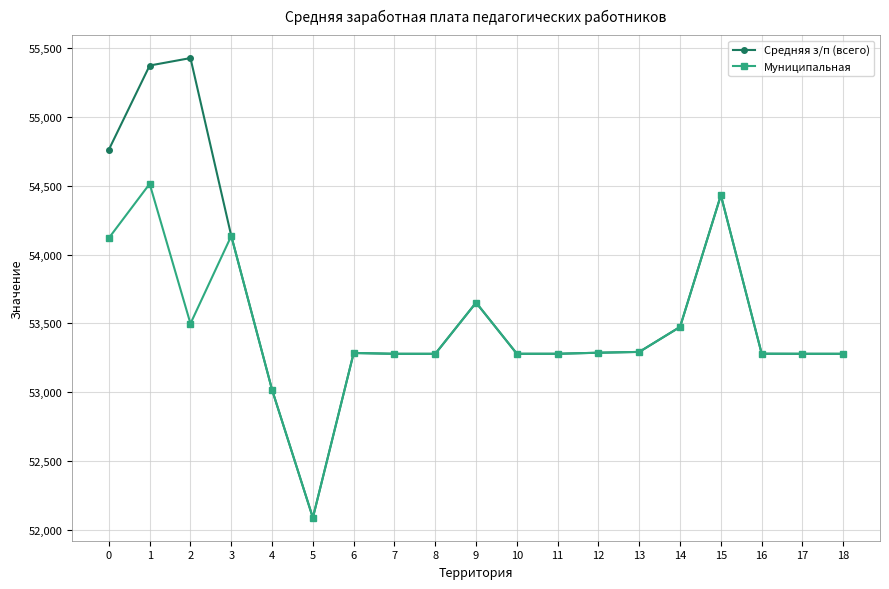

What is the lowest value of the Муниципальная series?

52085.9